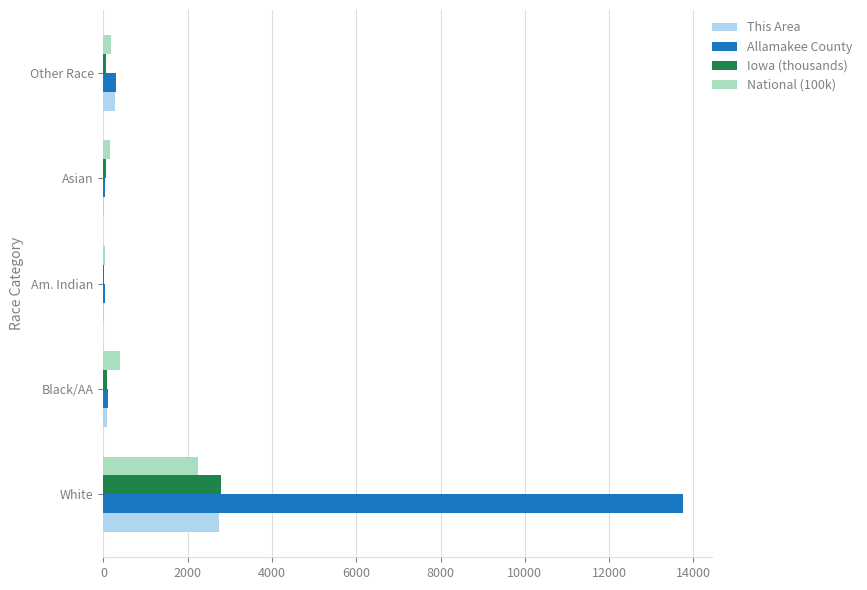

At which label does National (100k) reach its peak?

White